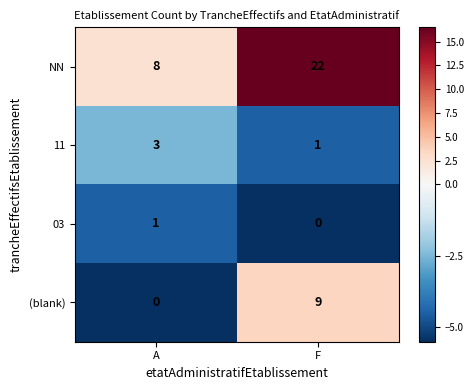

Rank the series by their maximum value, from lowest to highest.

03, 11, (blank), NN